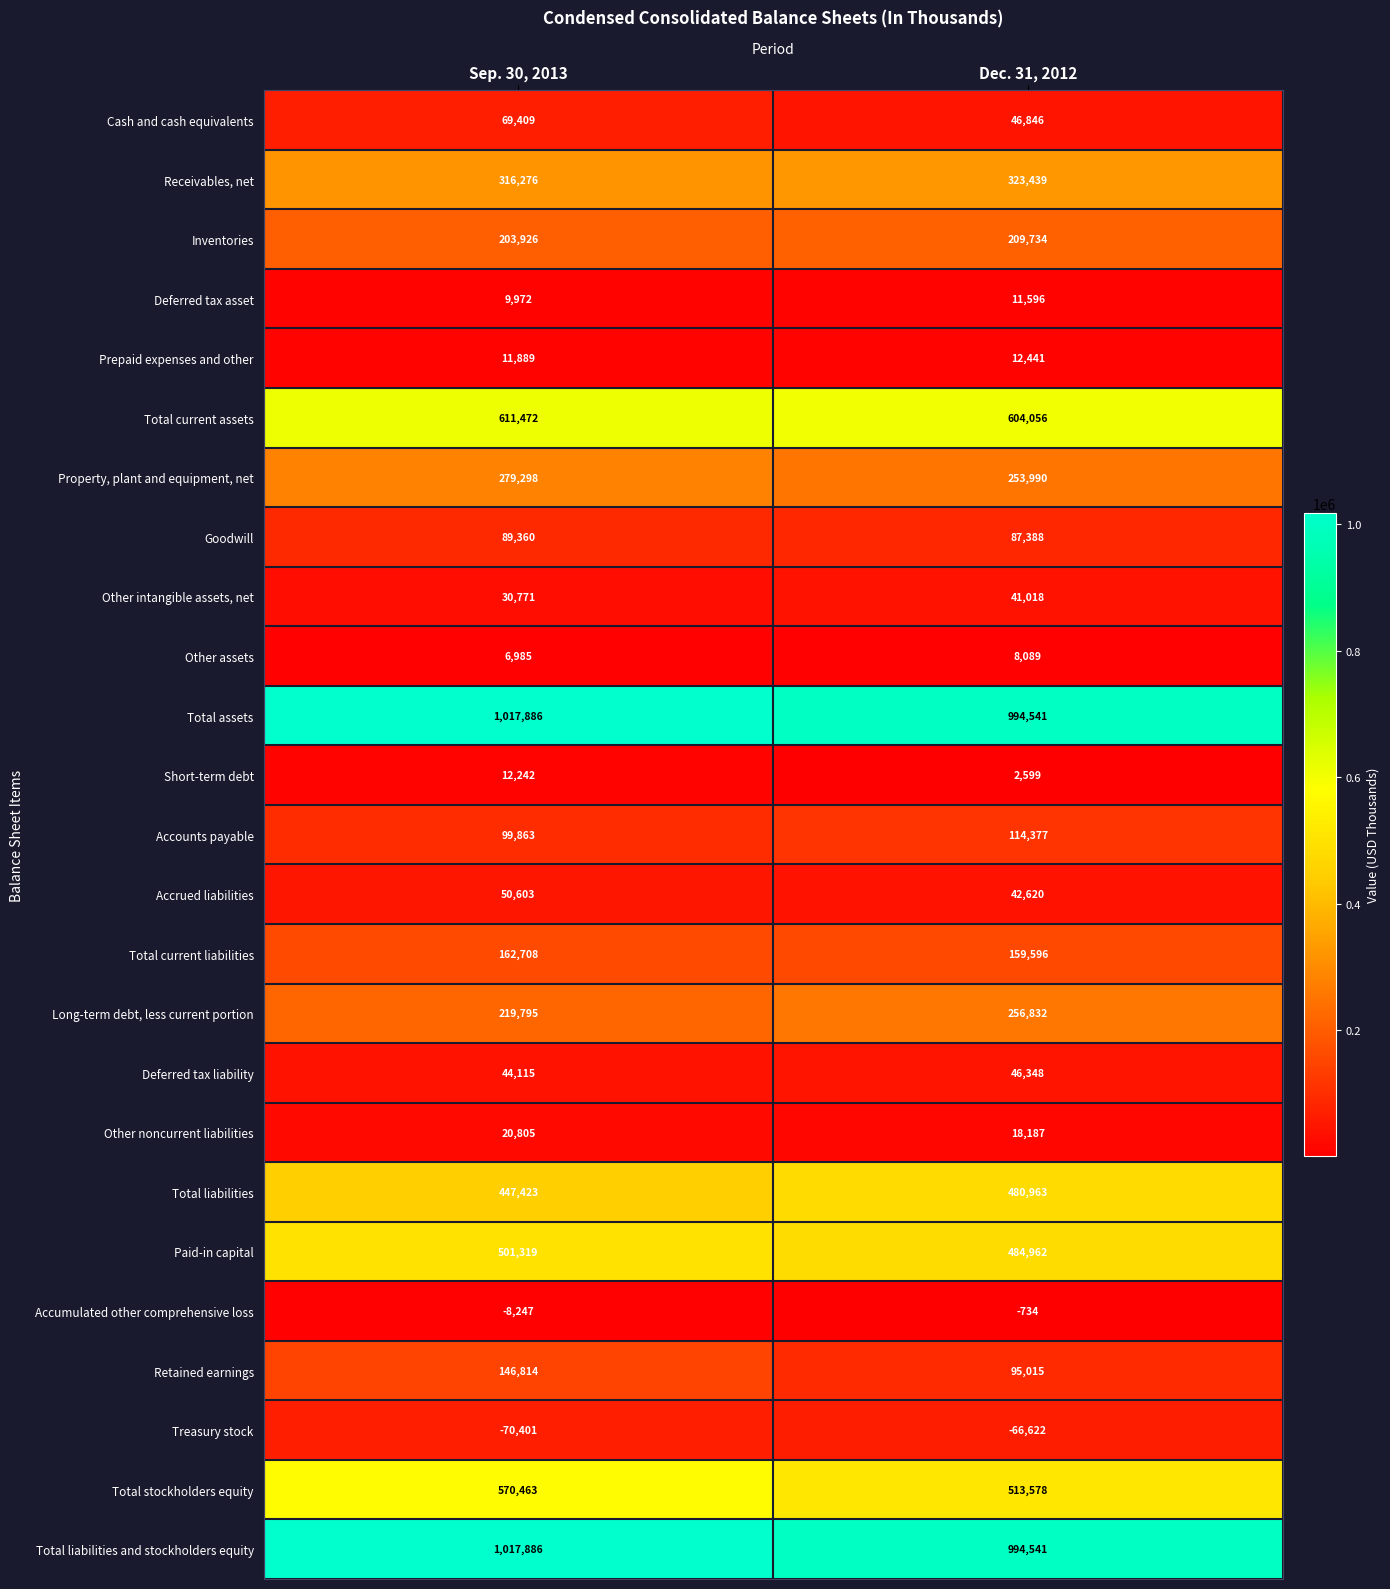

At which category is the sum across all series the highest?

Sep. 30, 2013